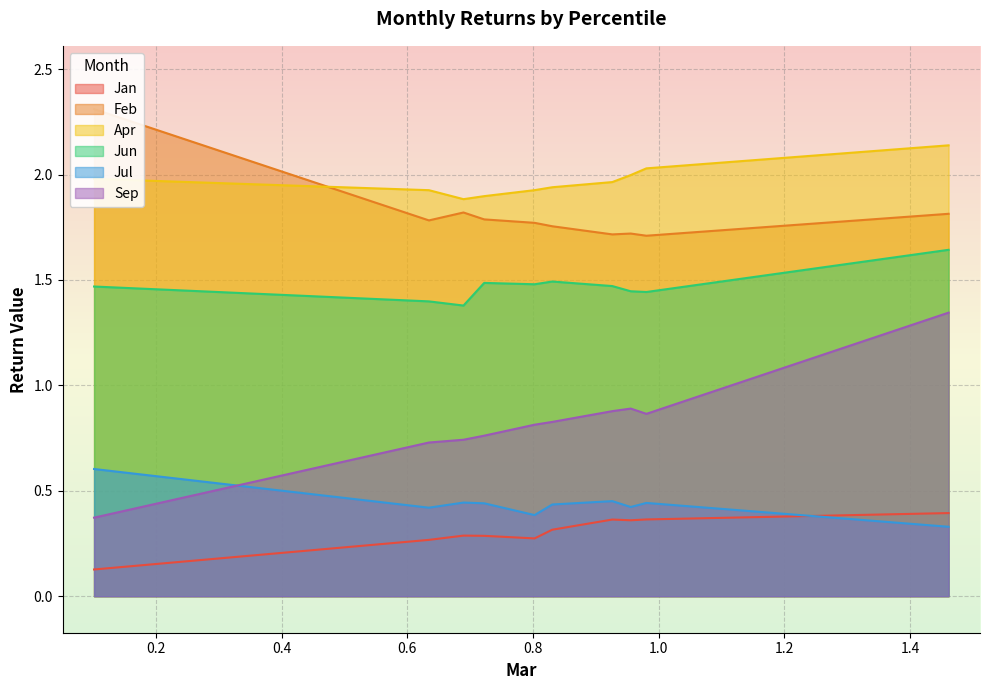

What is the value of the Jan point at the 7th from the left?

0.4